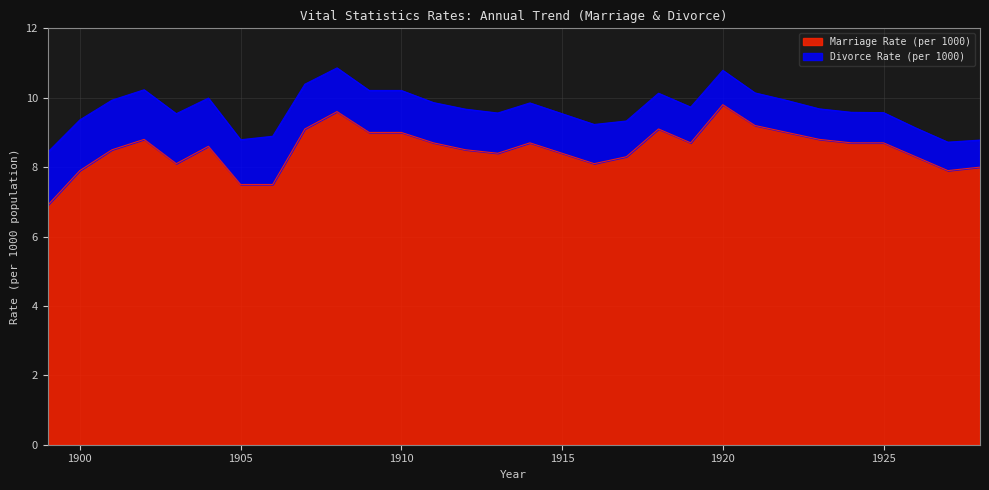

Where is the first local minimum?

1903